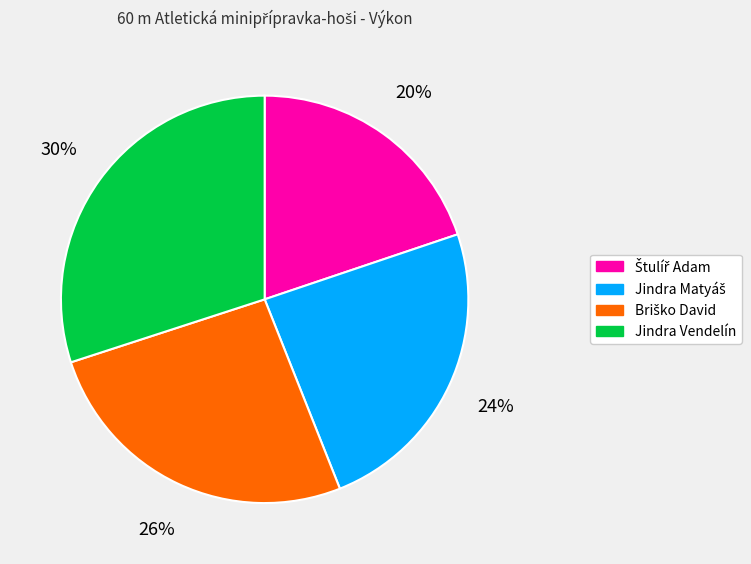

Is there a majority slice in this chart?

No